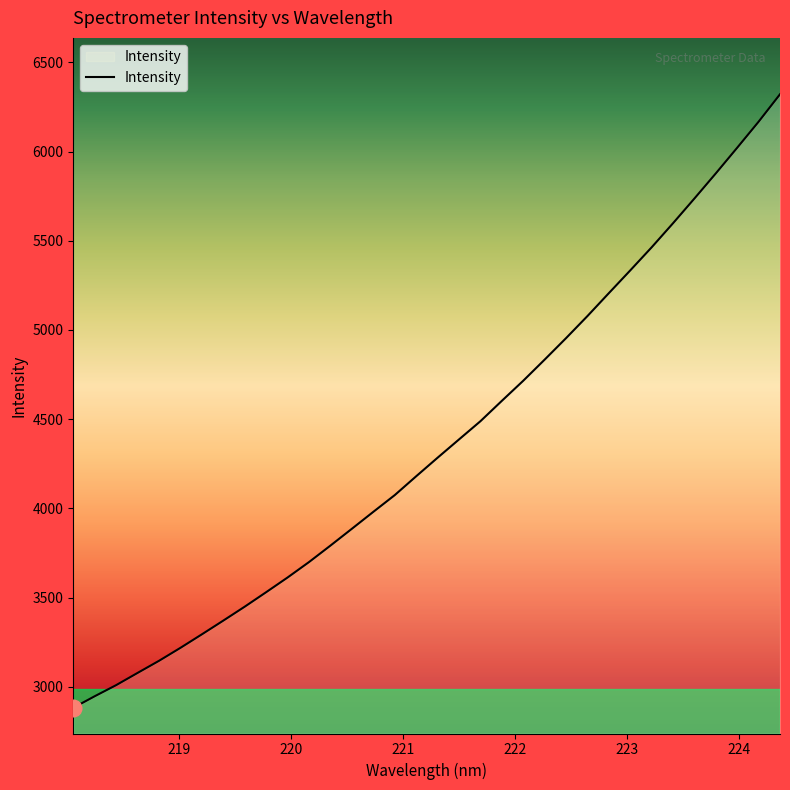

What is the maximum value shown in the chart?

6320.9